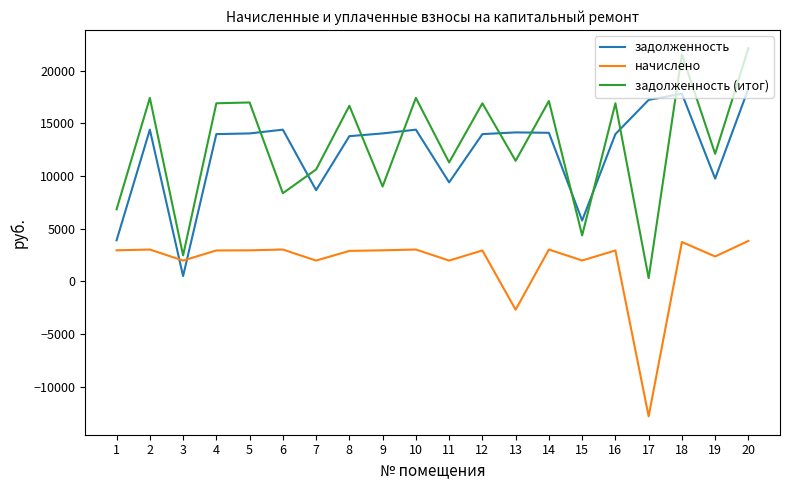

What is the sum of all начислено values?

34809.8